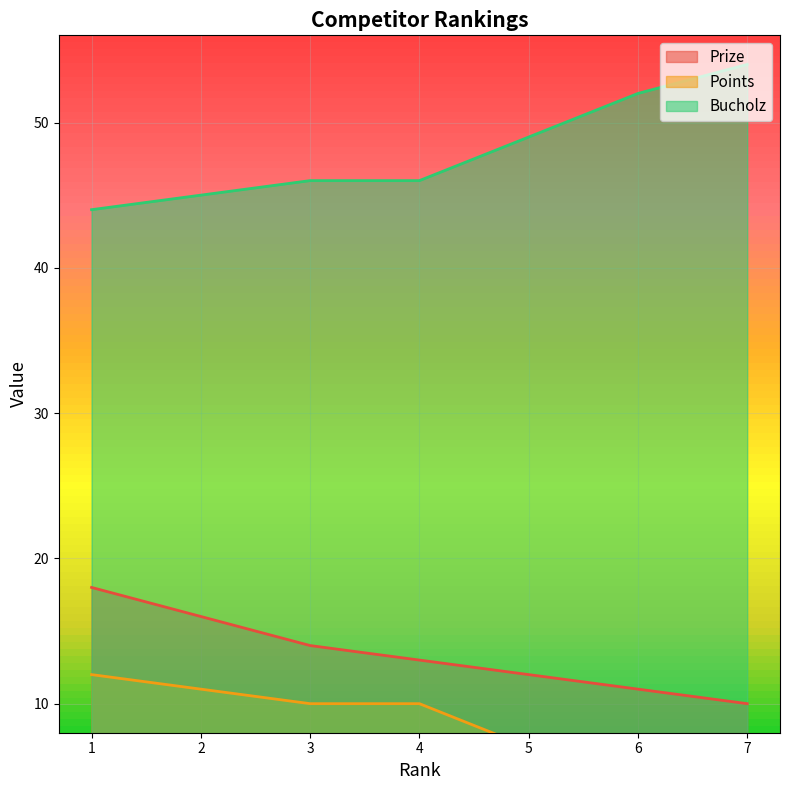

Reading left to right, what are all the values shown in this chart?

Prize: 18	16	14	13	12	11	10
Points: 12	11	10	10	7	4	2
Bucholz: 44	45	46	46	49	52	54